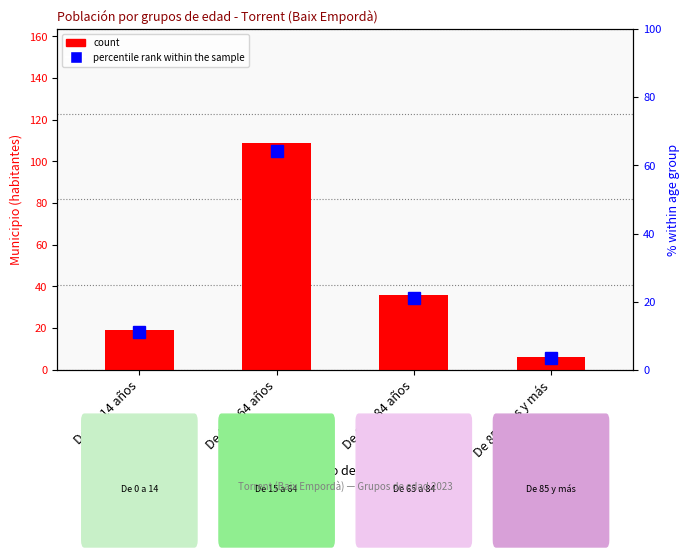

Rank the series by their average value, from highest to lowest.

count, percentile rank within the sample